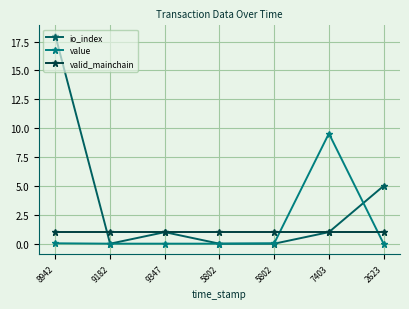

True or false: io_index has a value of 18.0 at 8942.

True